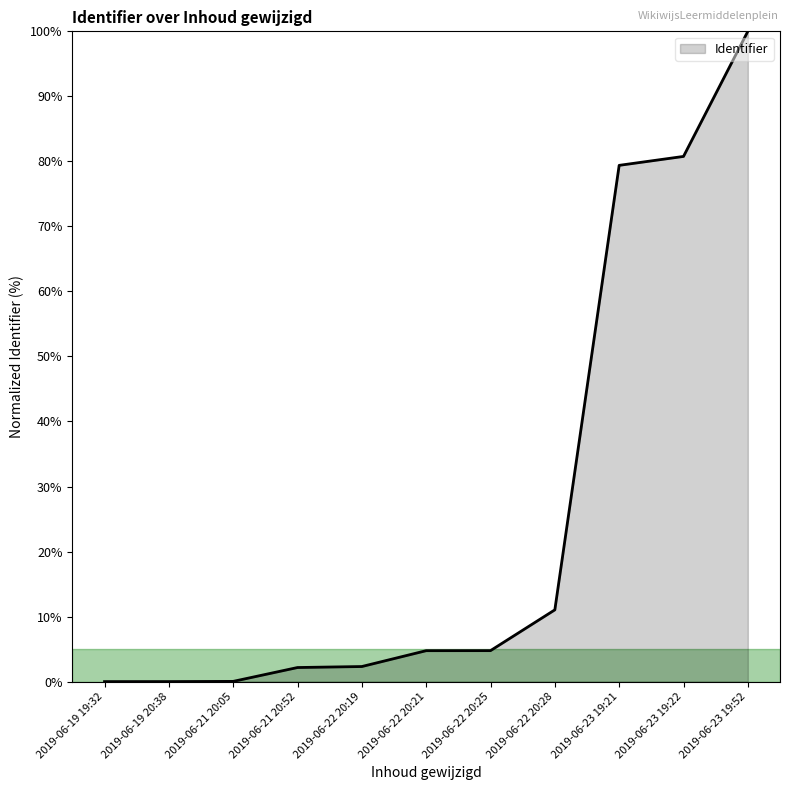

Which category has the highest value across all series?

2019-06-23 19:52